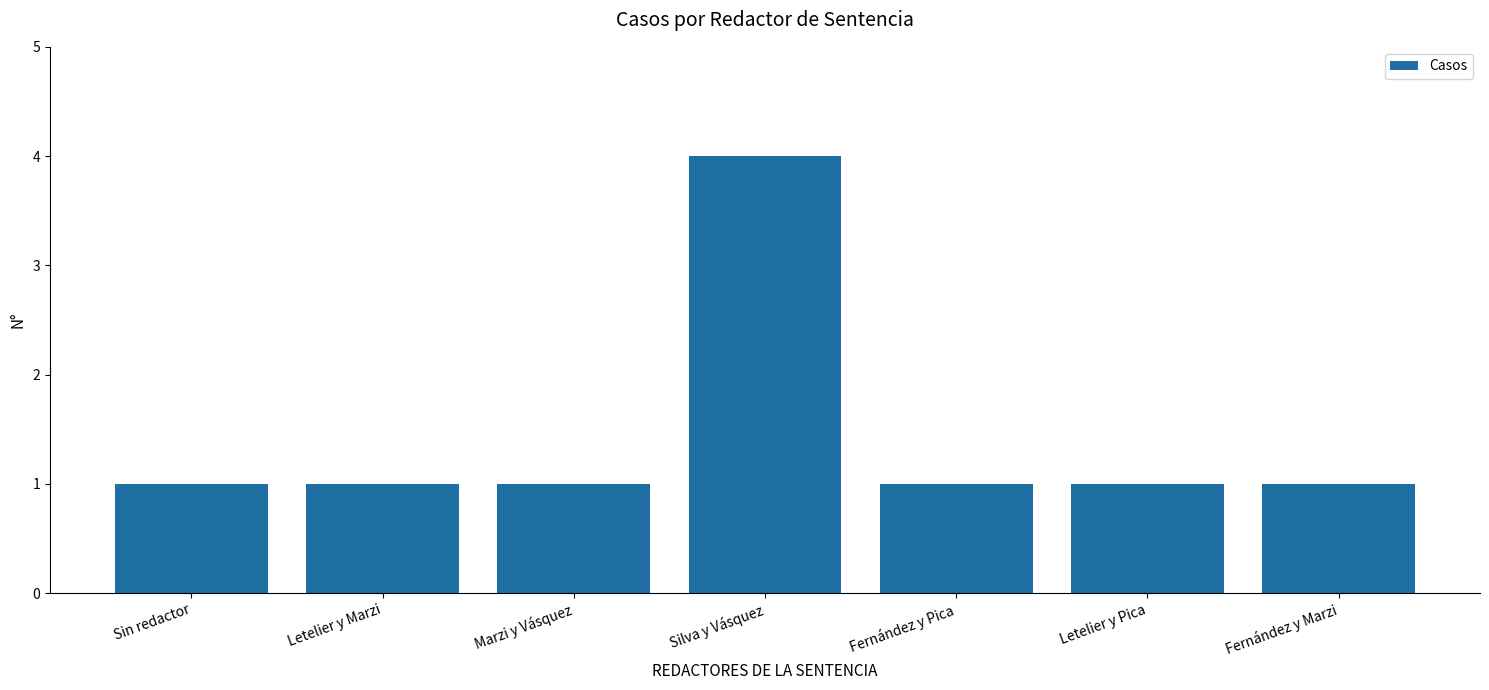

What is the value of the 4th bar from the left?

4